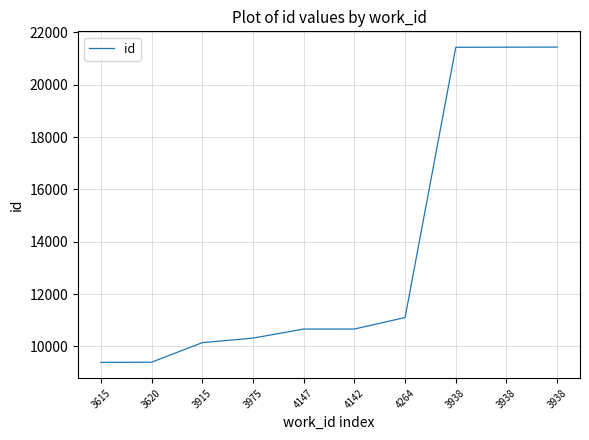

What is the label of the 6th point from the right?

4147